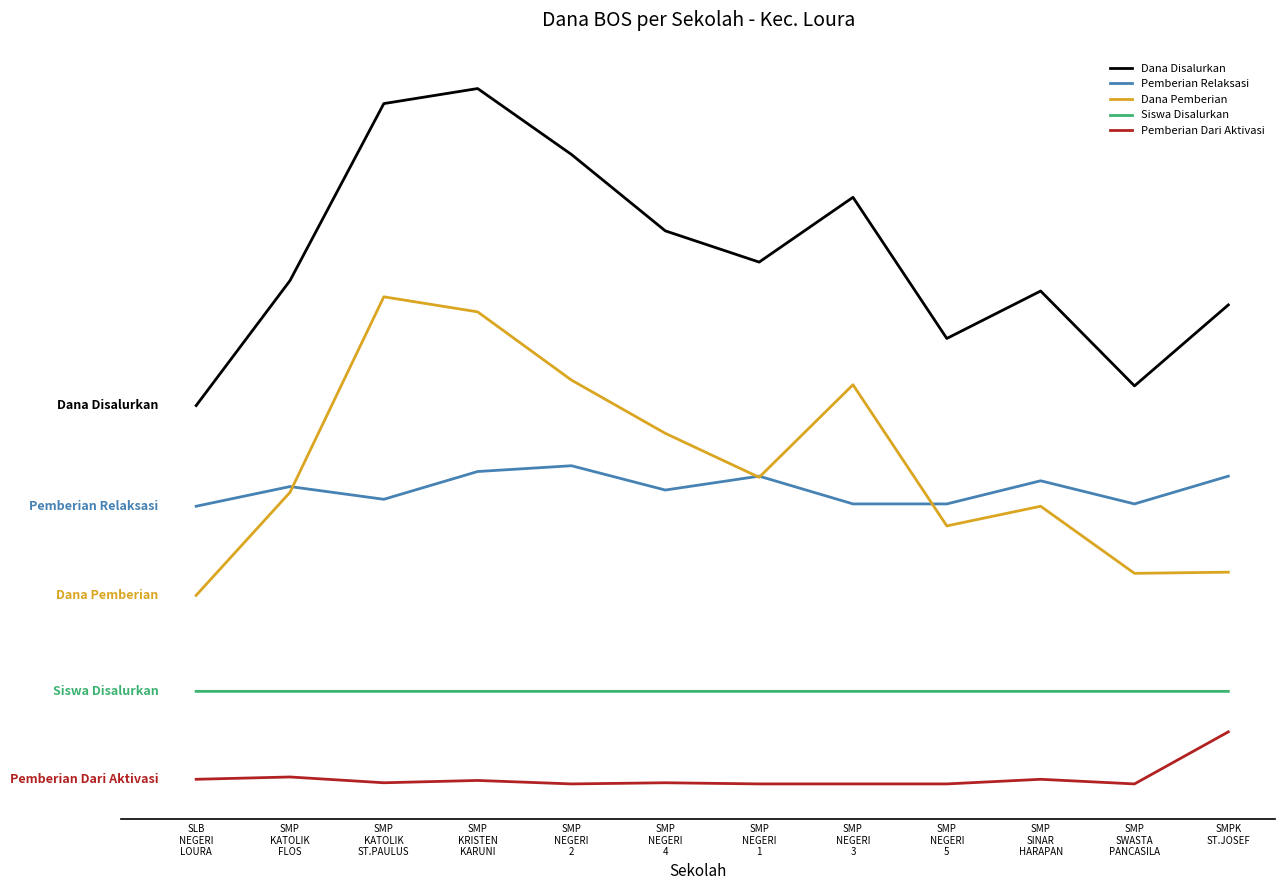

What is the value of the Siswa Disalurkan point at the 3rd from the left?

30000161